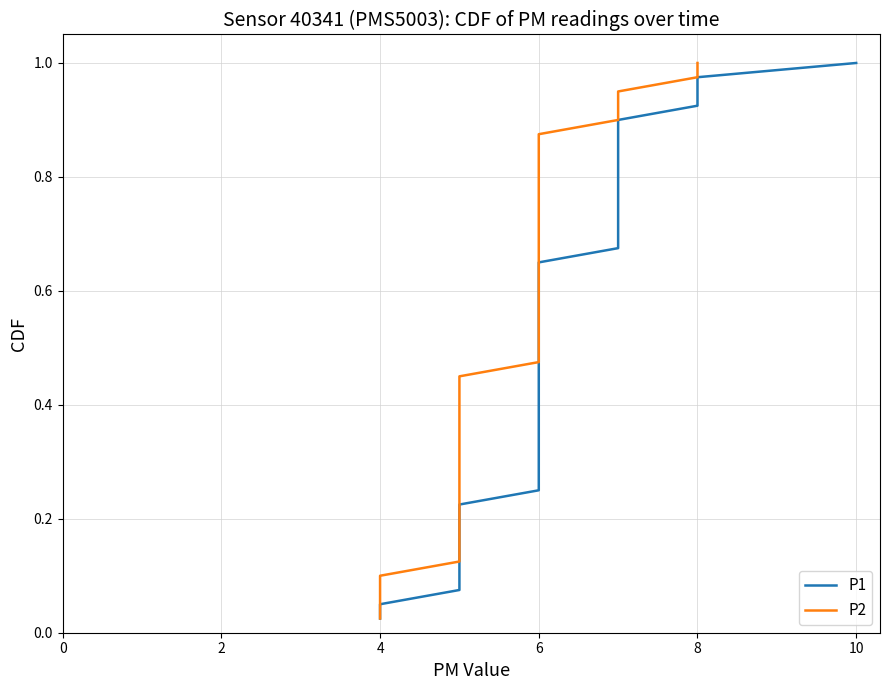

True or false: P2 and P1 cross at least once.

False